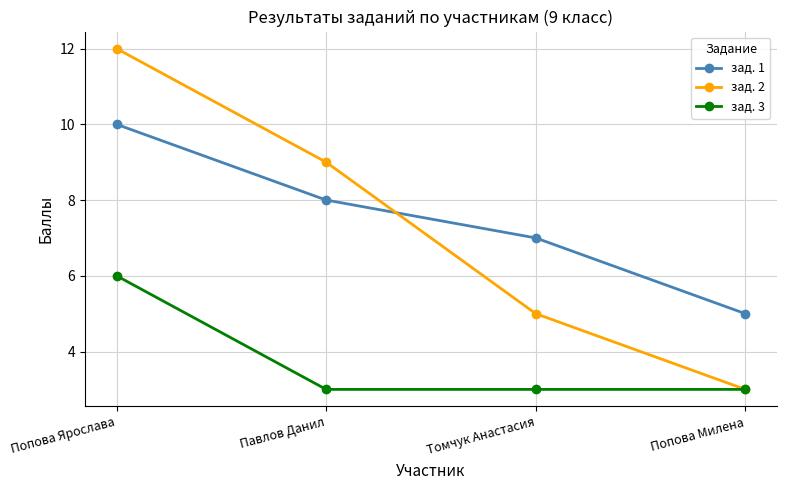

List the labels in order of зад. 2 value, smallest first.

Попова Милена, Томчук Анастасия, Павлов Данил, Попова Ярослава